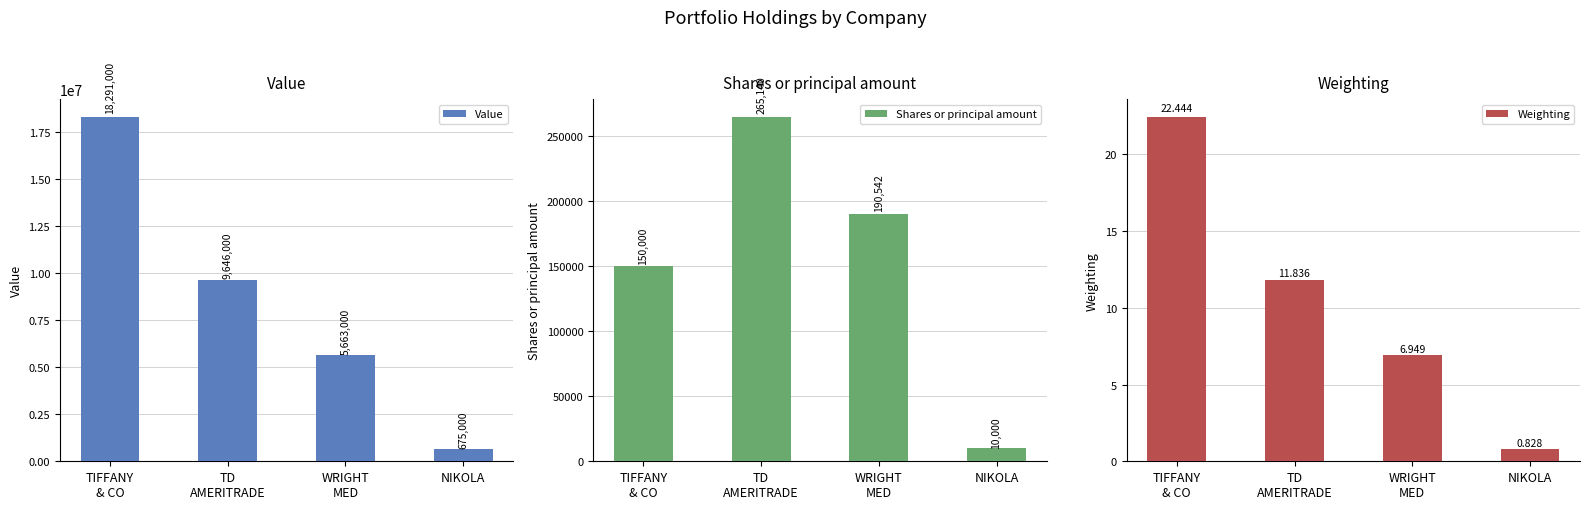

Between TD
AMERITRADE and WRIGHT
MED, which series saw the biggest shift?

Value